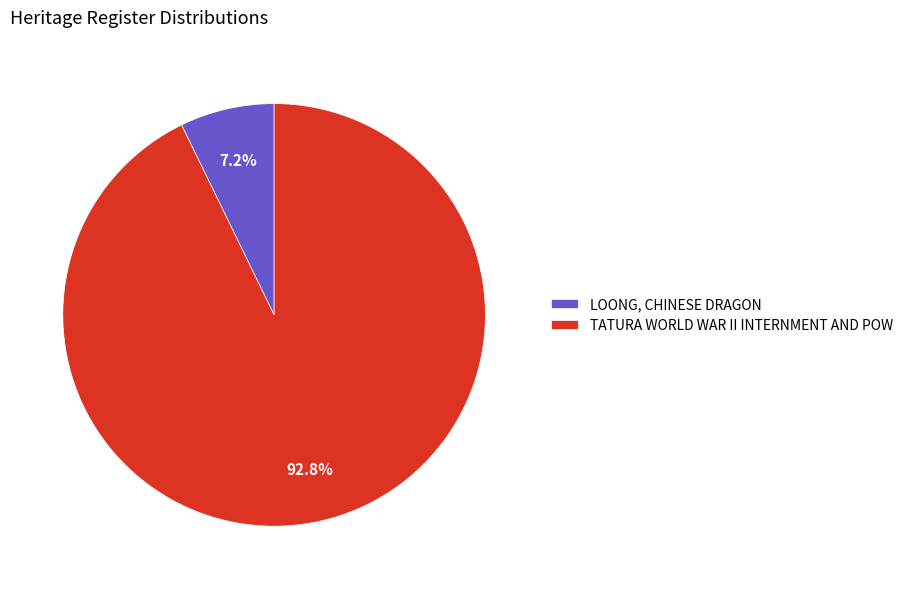

Which category accounts for the majority?

TATURA WORLD WAR II INTERNMENT AND POW